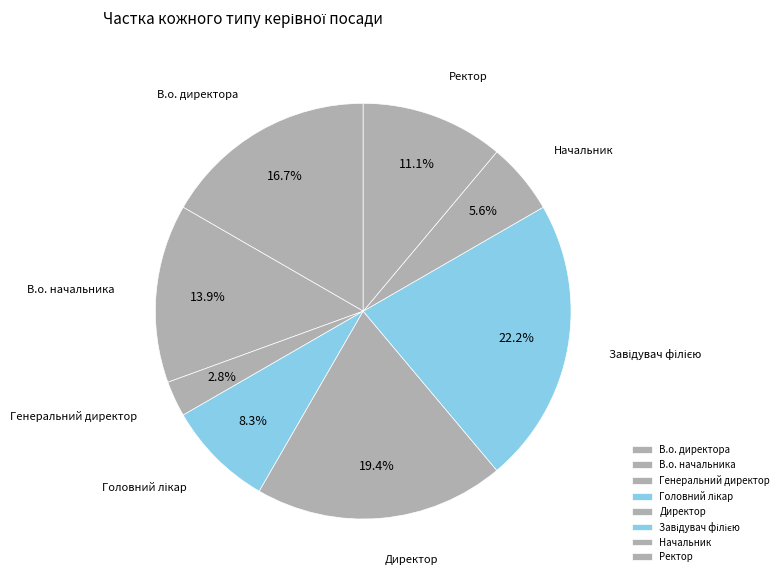

How many slices are in this pie chart?

8